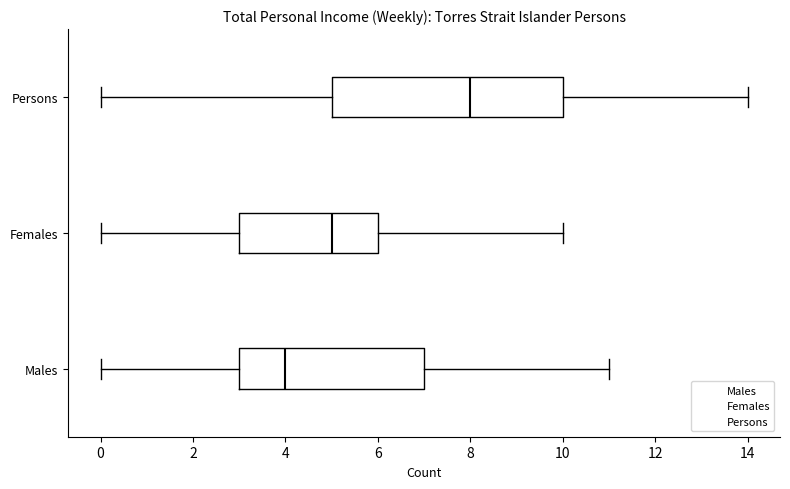

Which box's median line is the furthest to the left?

Males